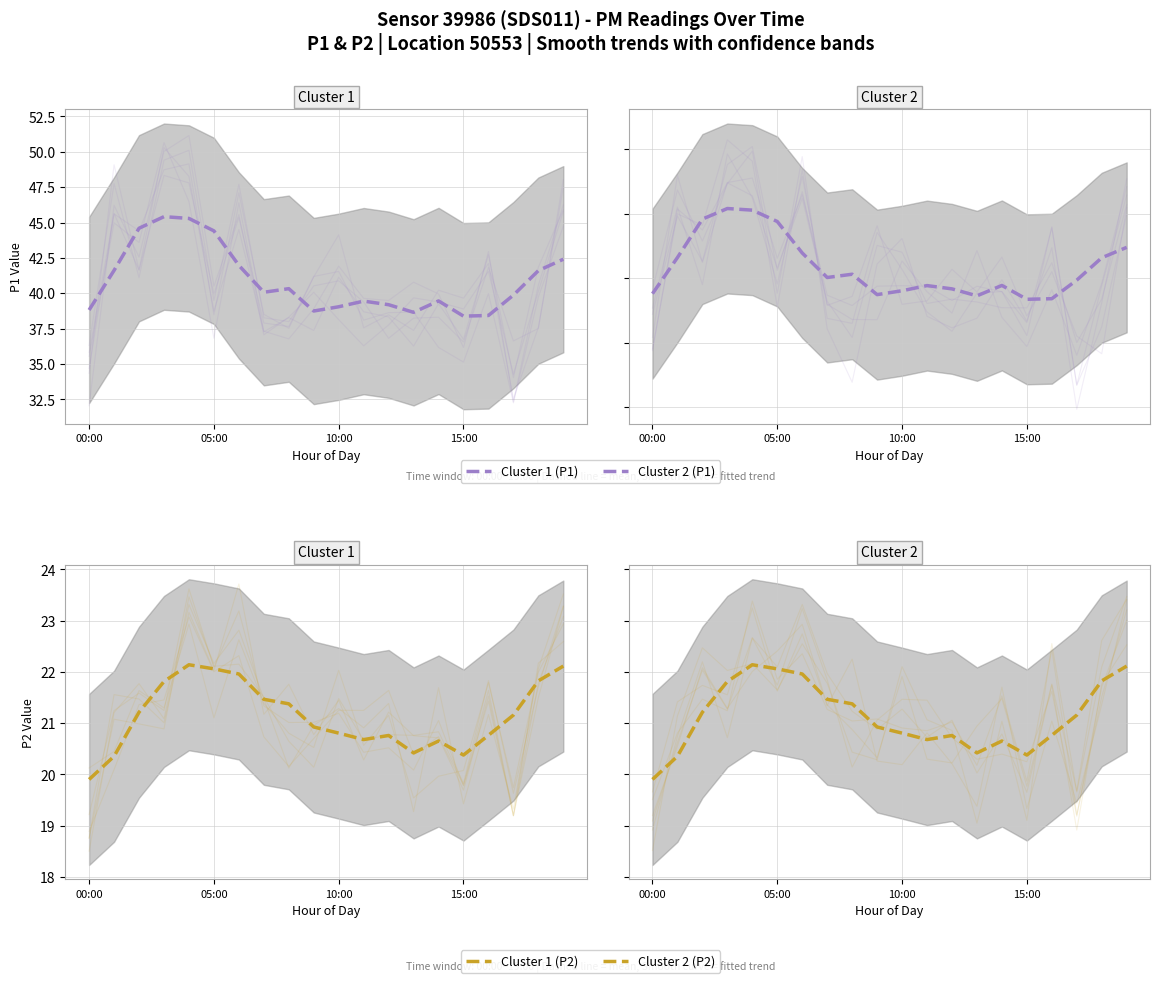

Rank the series by their average value, from lowest to highest.

P2, P1